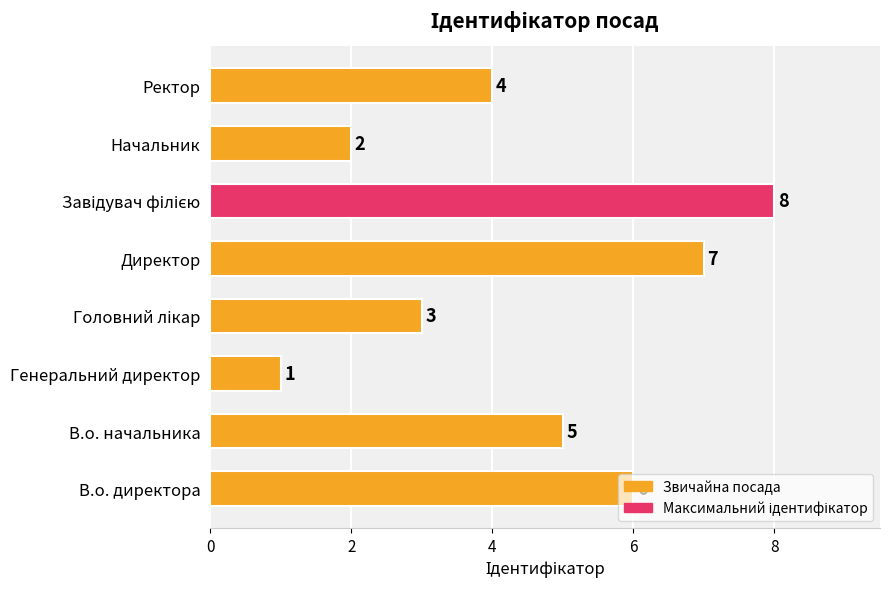

What is the change in value from Директор to Начальник?

-5